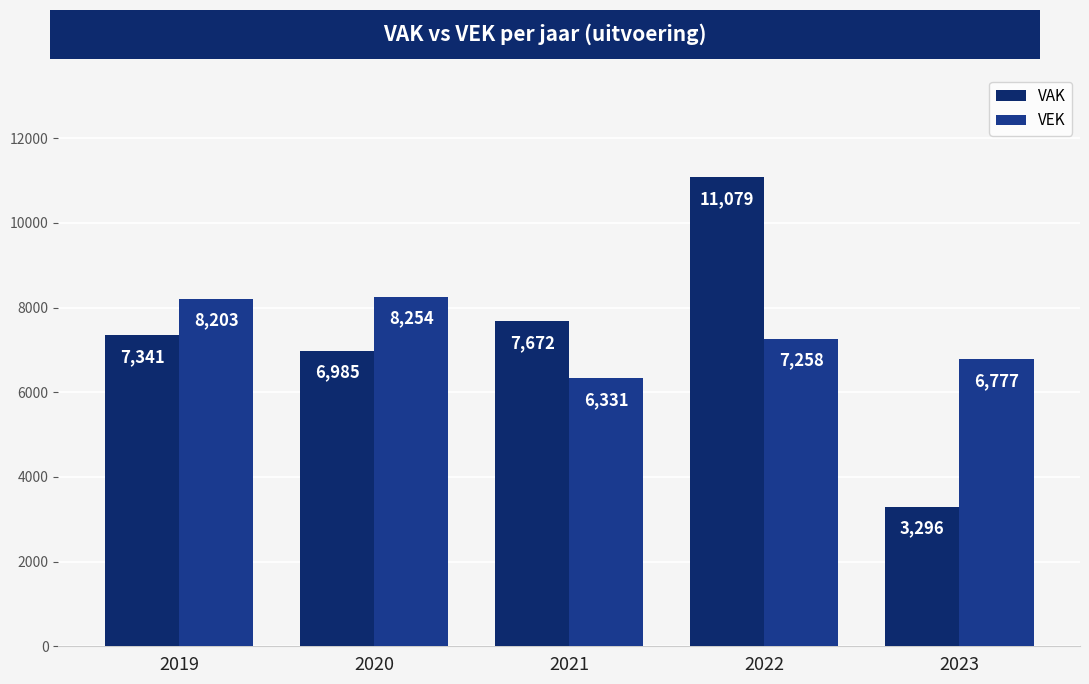

Reading left to right, transcribe all the data shown in this chart.

VAK: 7341	6985	7672	11079	3296
VEK: 8203	8254	6331	7258	6777